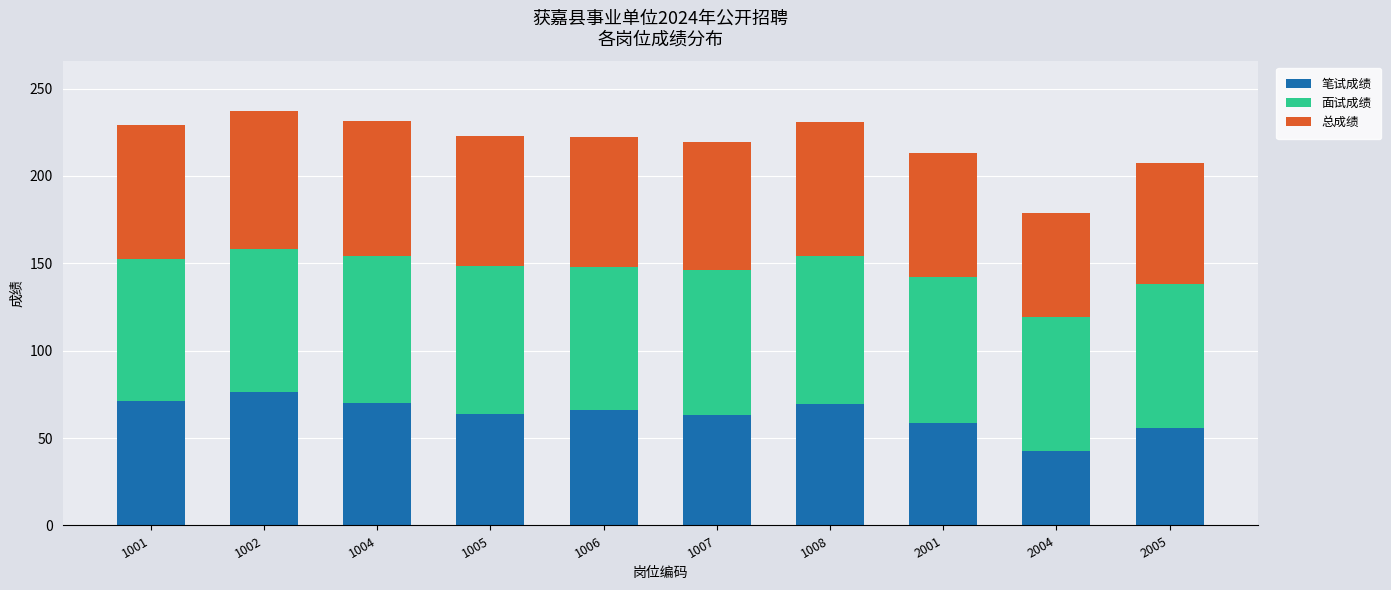

What is the total value across all series at 2005?

207.7